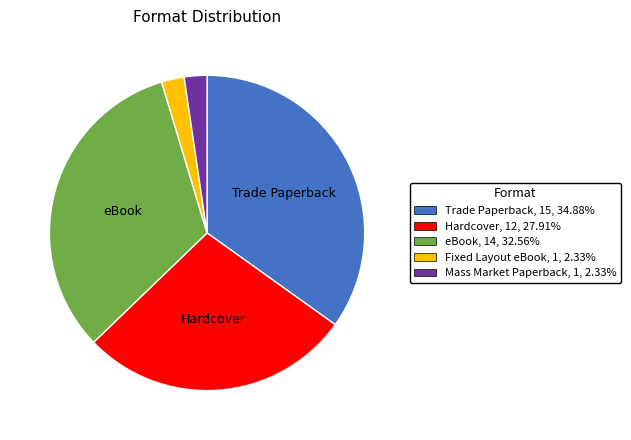

Is there any slice that represents more than half of the pie?

No